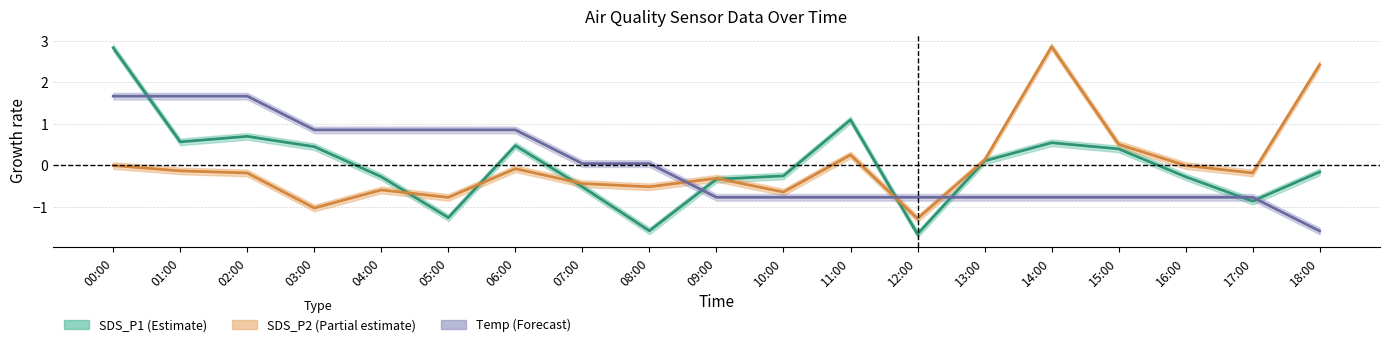

What is the minimum value for SDS_P1?

-1.7